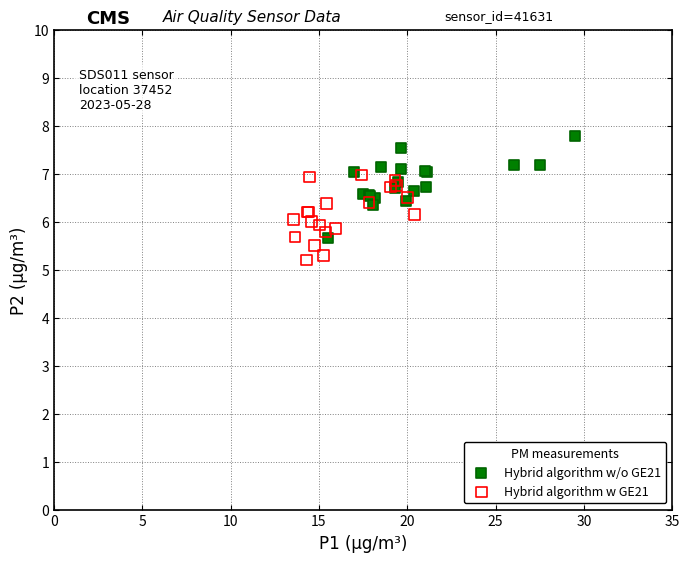

Which series reaches the minimum Y coordinate?

Hybrid algorithm w GE21